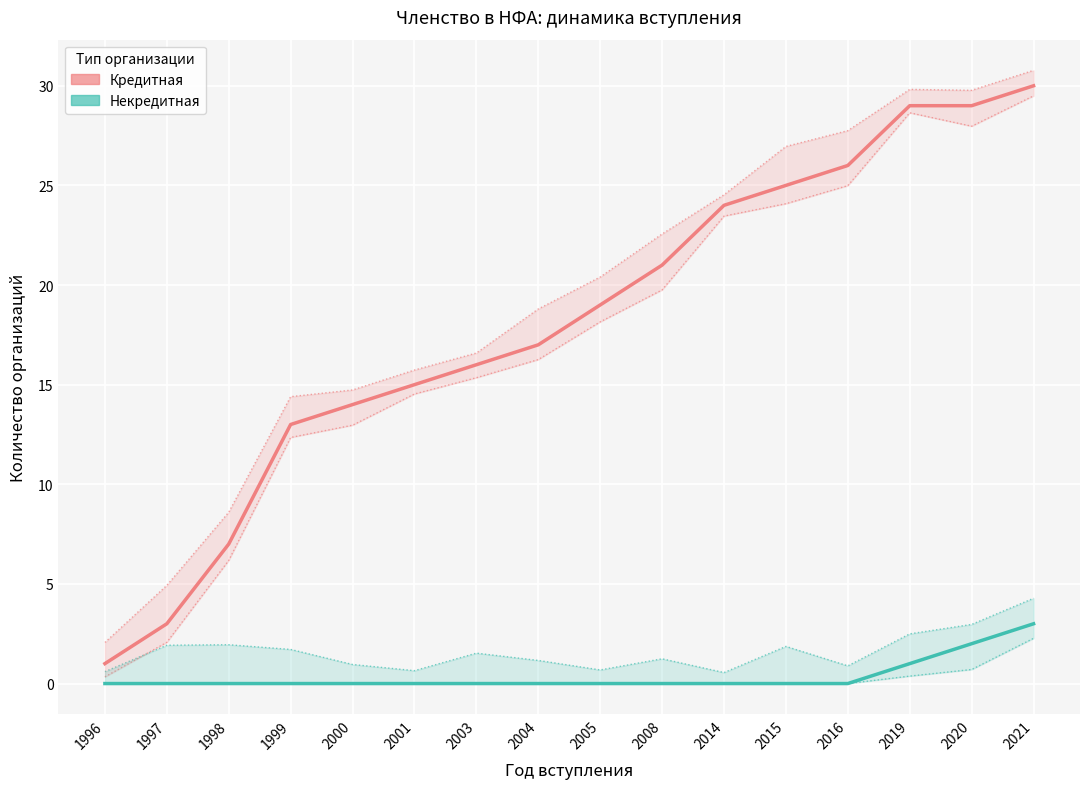

Which series has the widest spread of values?

Кредитная